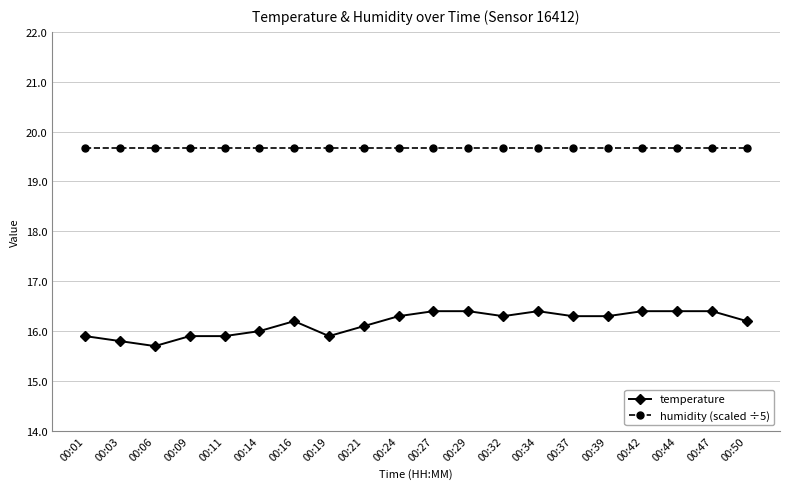

List the series in order of their peak value, lowest first.

temperature, humidity (scaled ÷5)